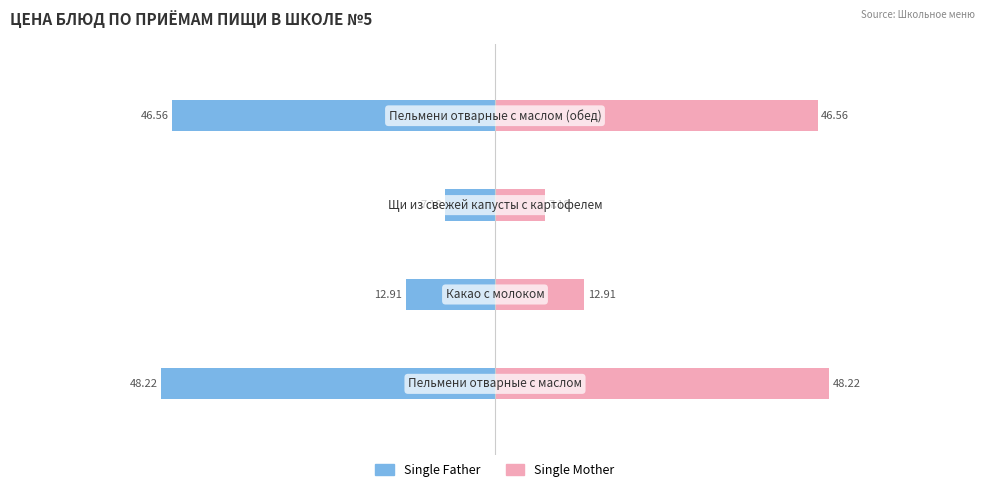

List the series in order of their peak value, lowest first.

Single Father, Single Mother